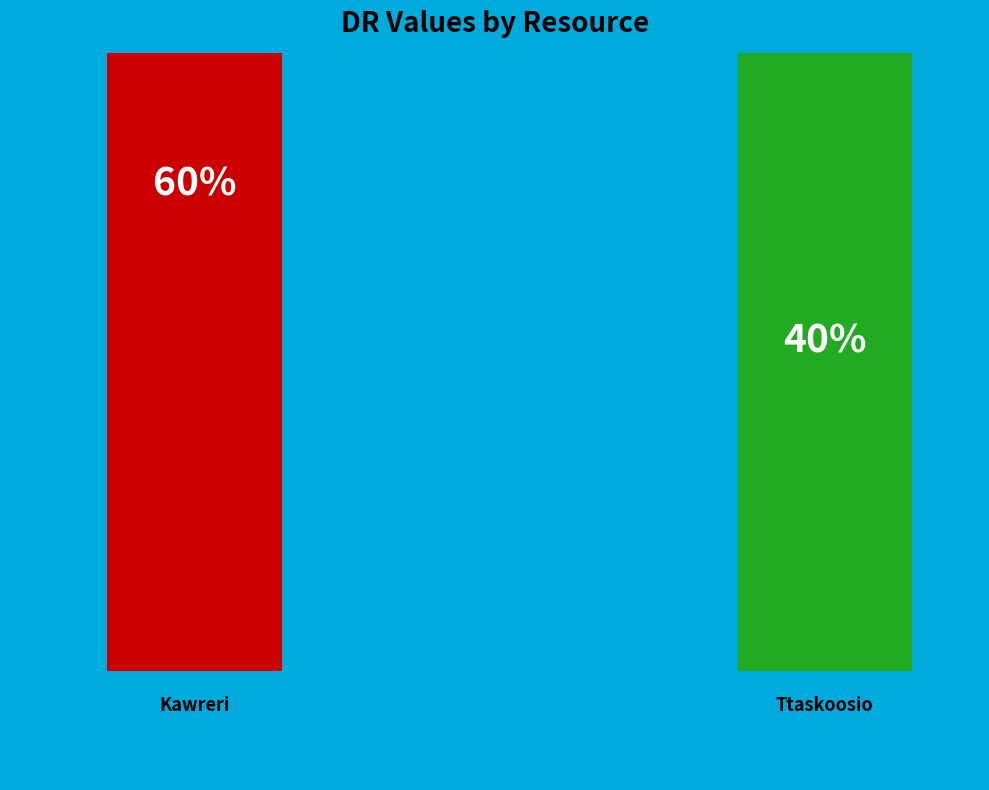

How many segments does this pie chart have?

2